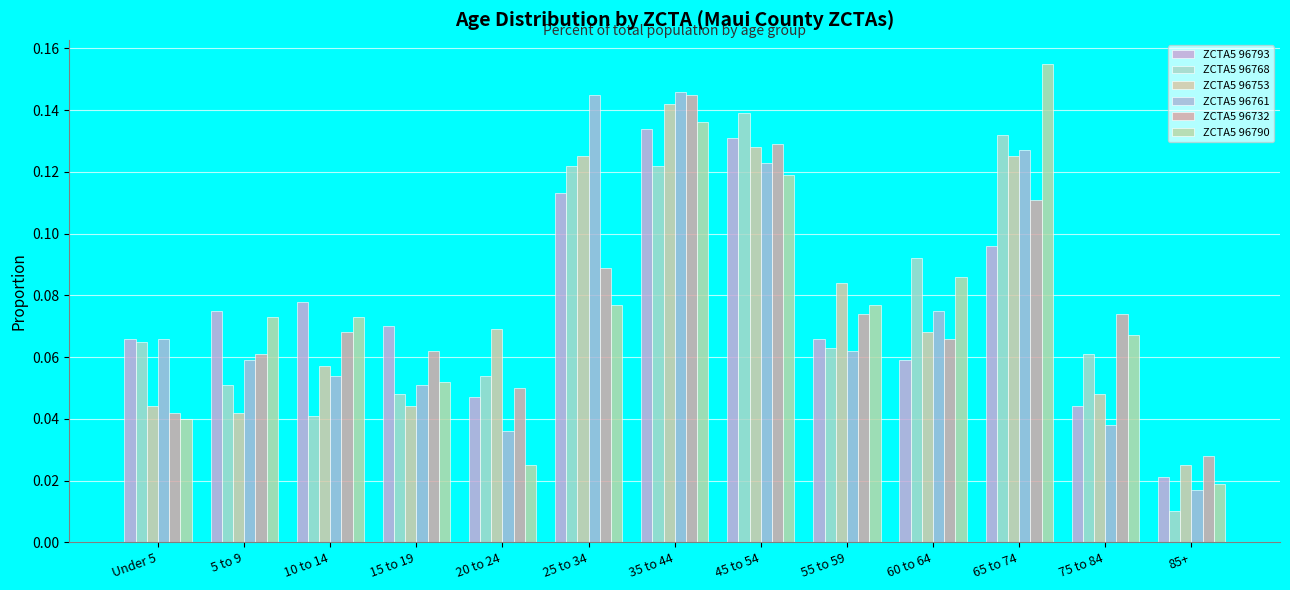

The ZCTA5 96753 series shows 0.1 at 65 to 74. True or false?

True